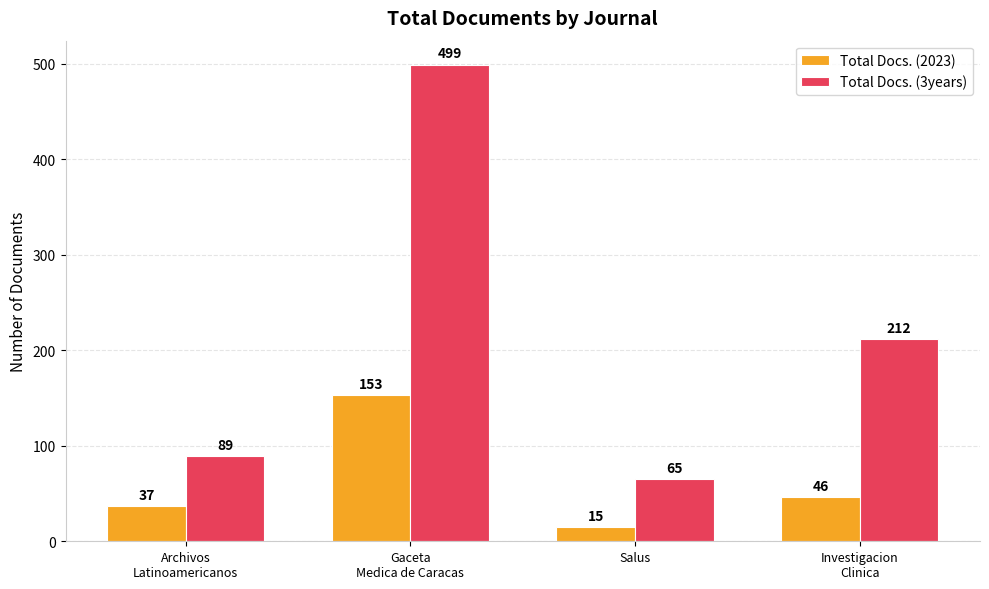

Reading right to left, what are all the values shown in this chart?

Total Docs. (2023): Investigacion
Clinica=46	Salus=15	Gaceta
Medica de Caracas=153	Archivos
Latinoamericanos=37
Total Docs. (3years): Investigacion
Clinica=212	Salus=65	Gaceta
Medica de Caracas=499	Archivos
Latinoamericanos=89